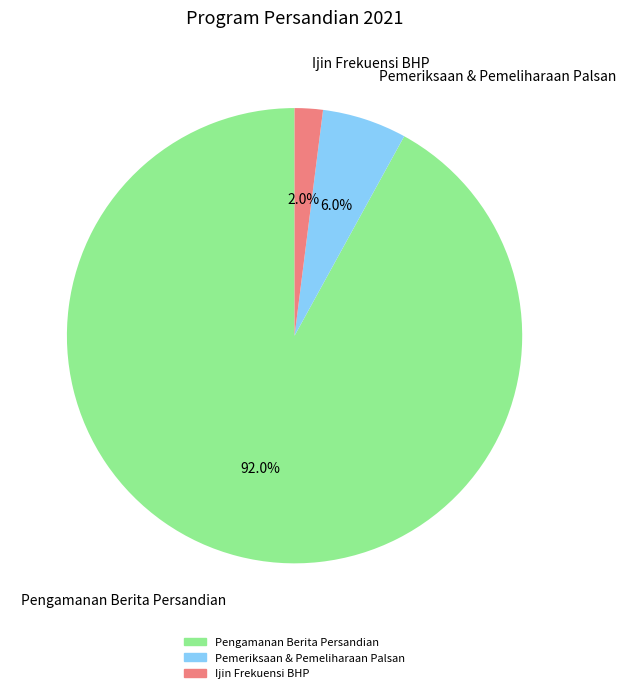

Does any single category account for the majority?

Yes